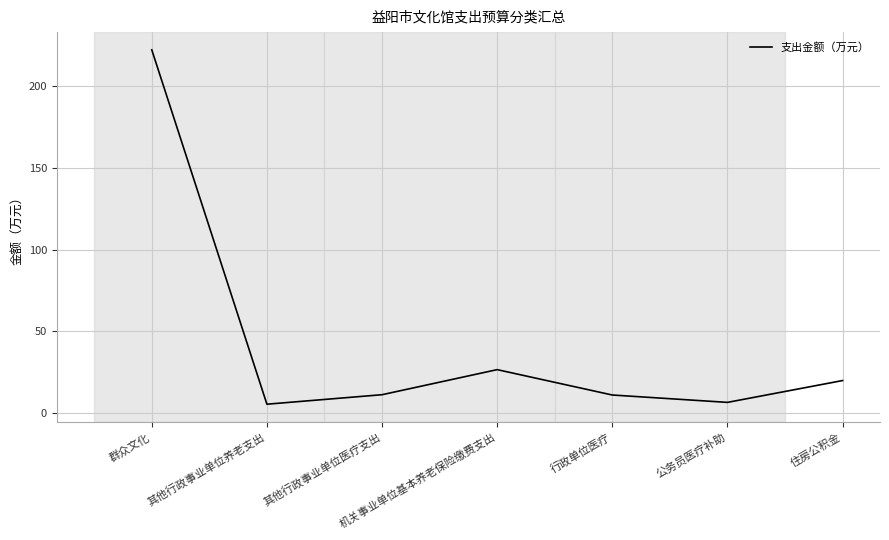

The value at 机关事业单位基本养老保险缴费支出 is 26.7. True or false?

True